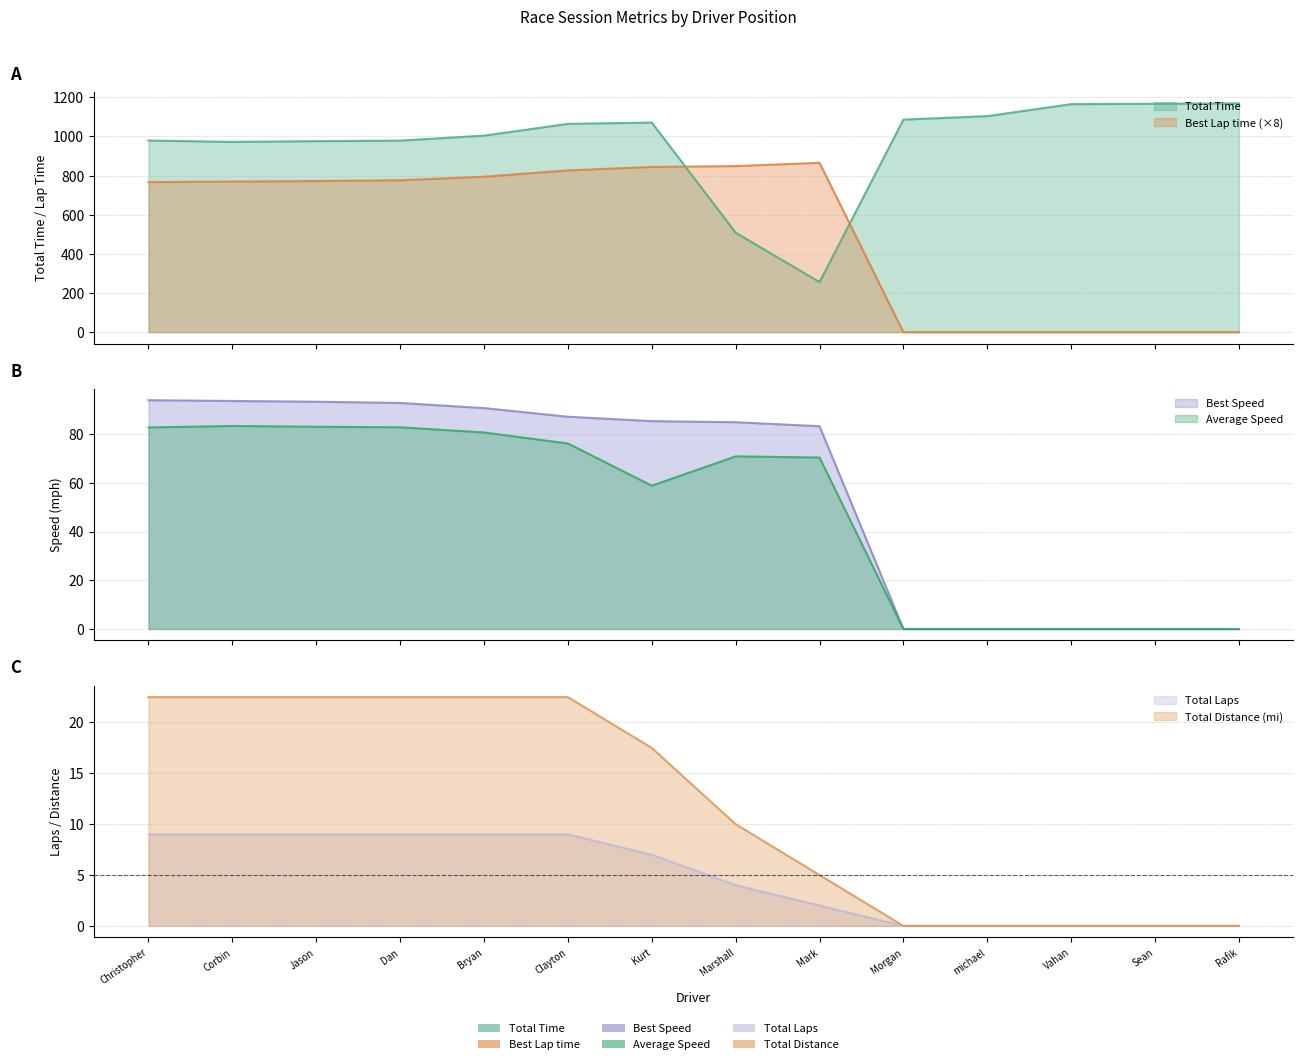

True or false: Total Time has a value of 1167.0 at Sean.

True